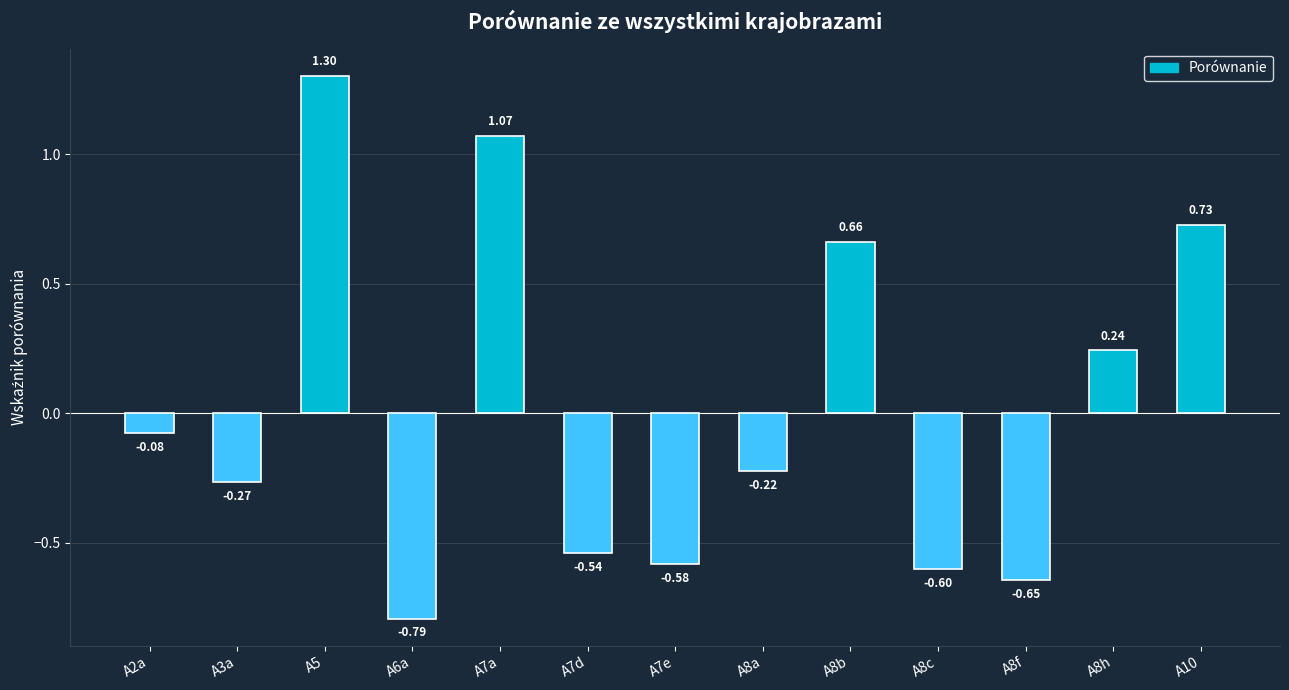

Which category has the lowest value across all series?

A6a